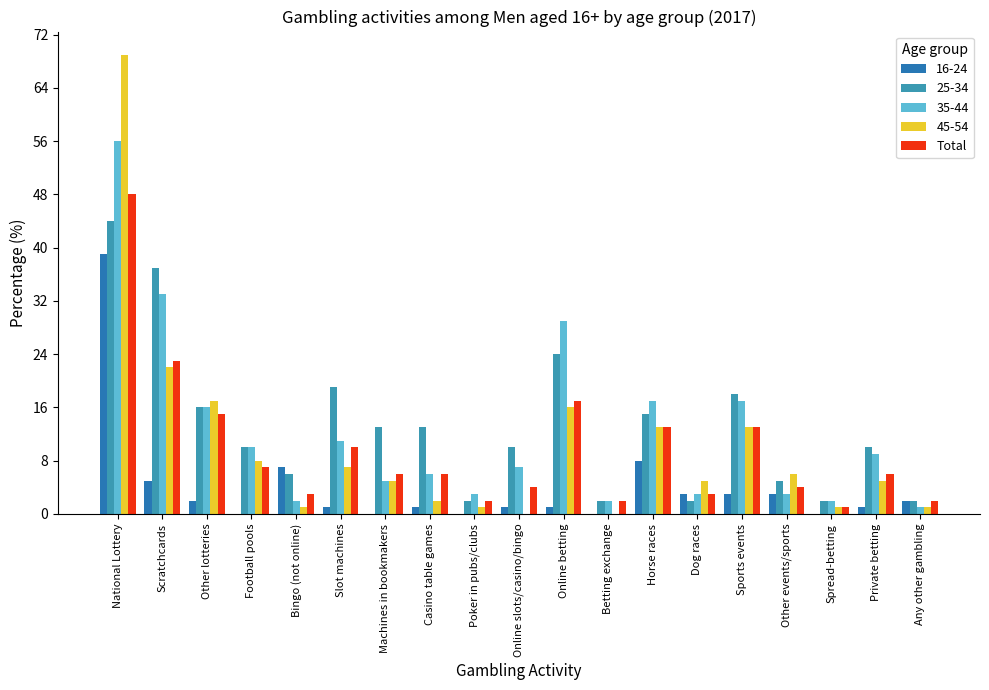

What is the label of the 6th bar from the left?

Slot machines